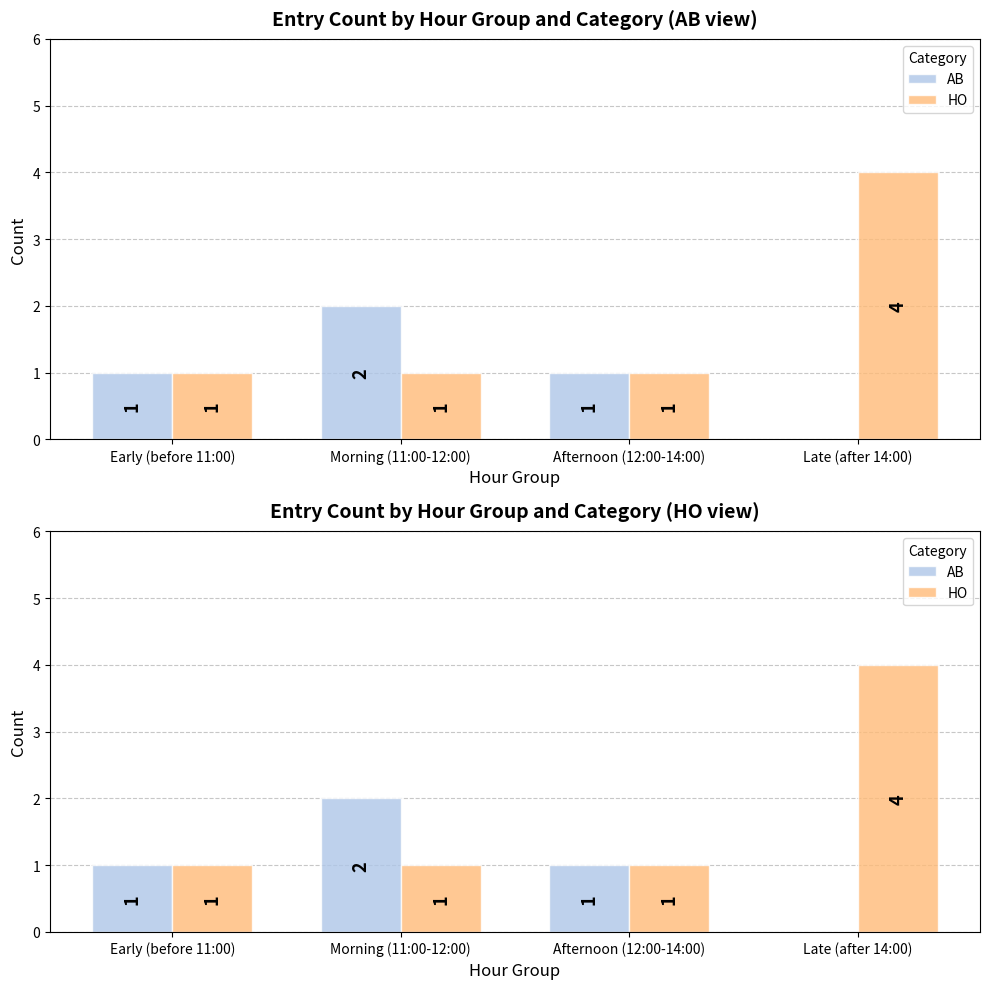

True or false: HO has a value of 2 at Late (after 14:00).

False